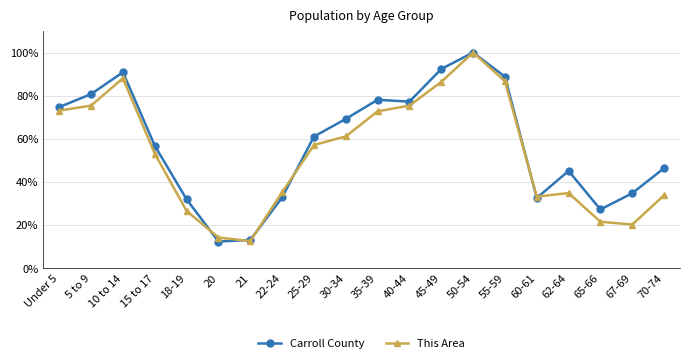

What is the label of the 2nd point from the left?

5 to 9